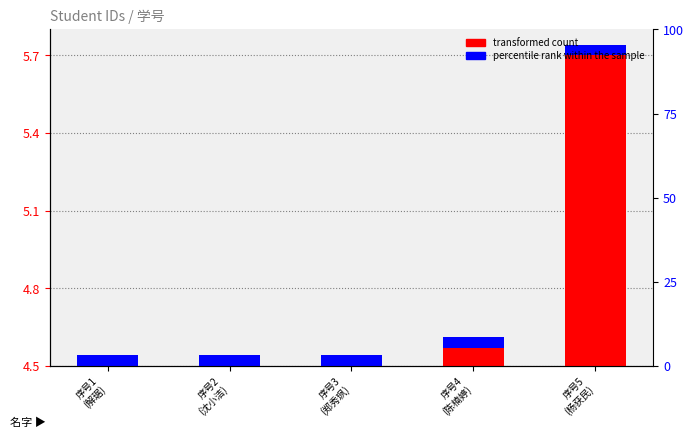

How many data points does each series have?

5